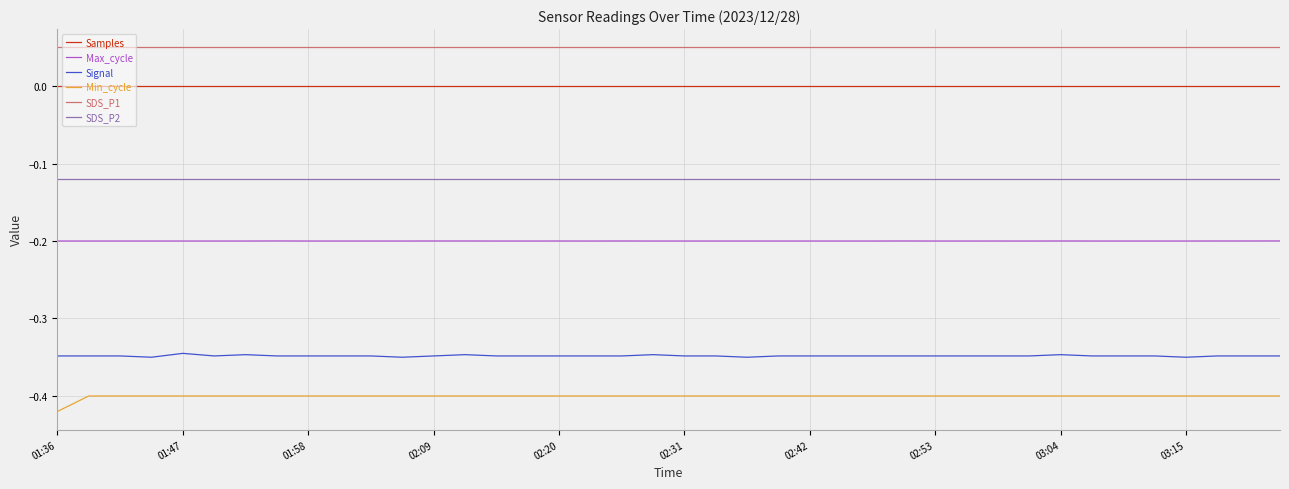

True or false: Min_cycle and Max_cycle cross at least once.

False